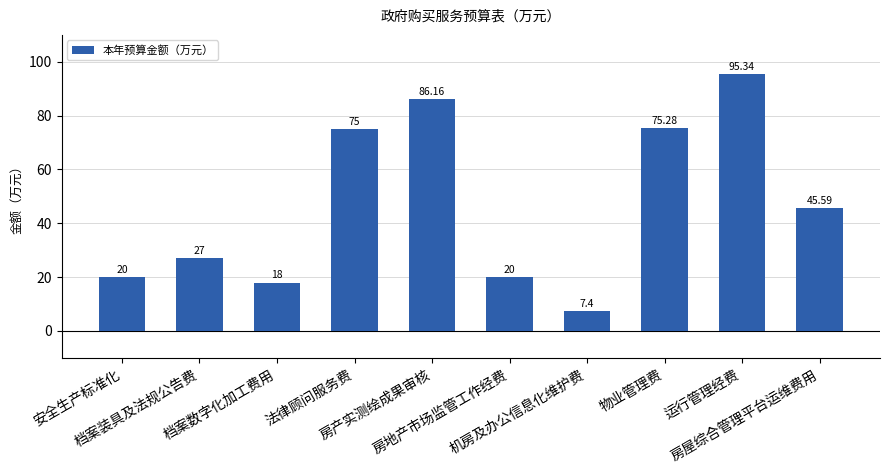

How many bars are there in total?

10